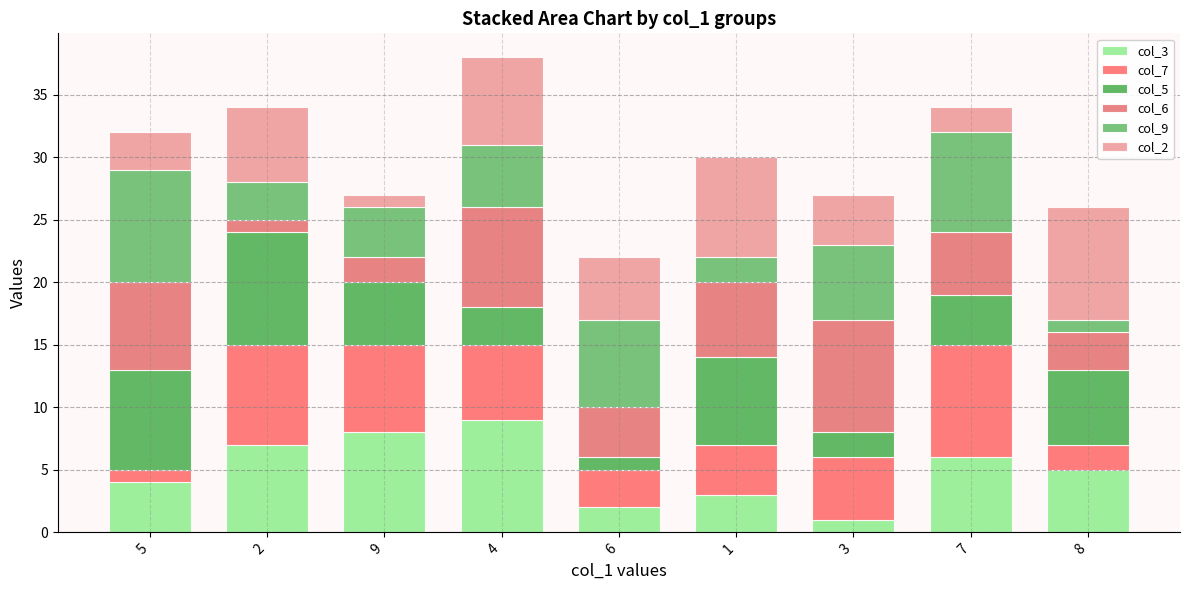

The value of col_3 at 7 is 9. True or false?

False